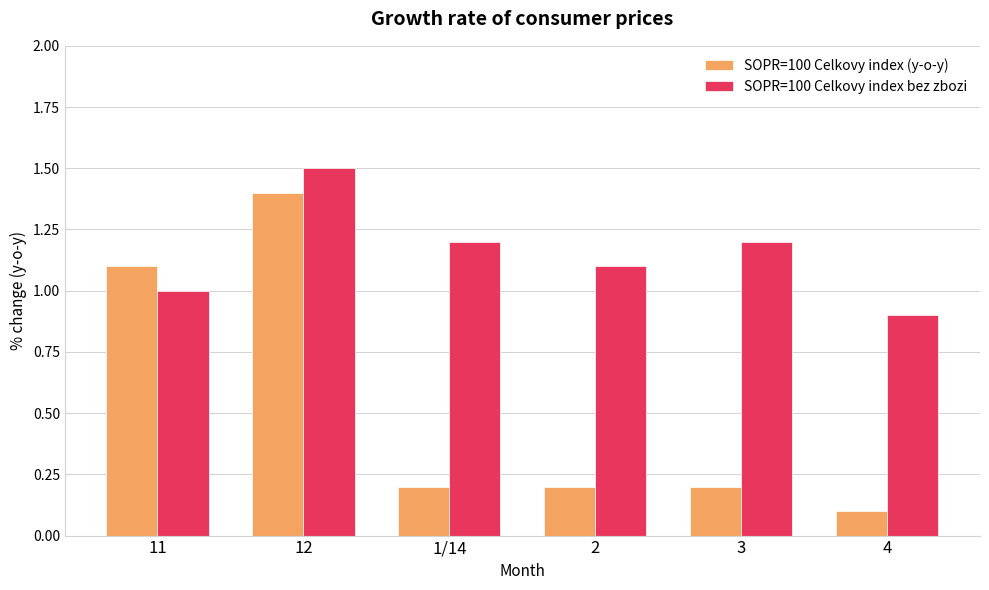

What is the label of the 5th bar from the right?

12